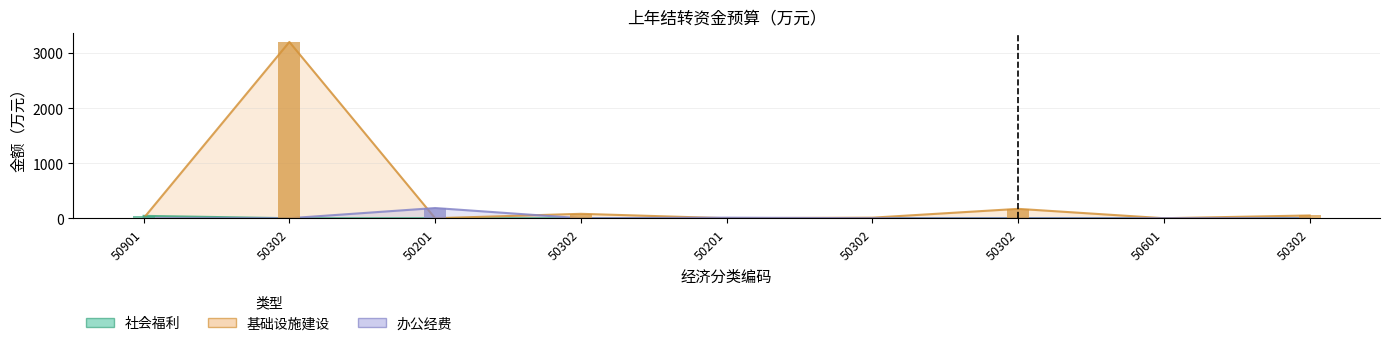

Which label corresponds to the smallest value in the chart?

50901